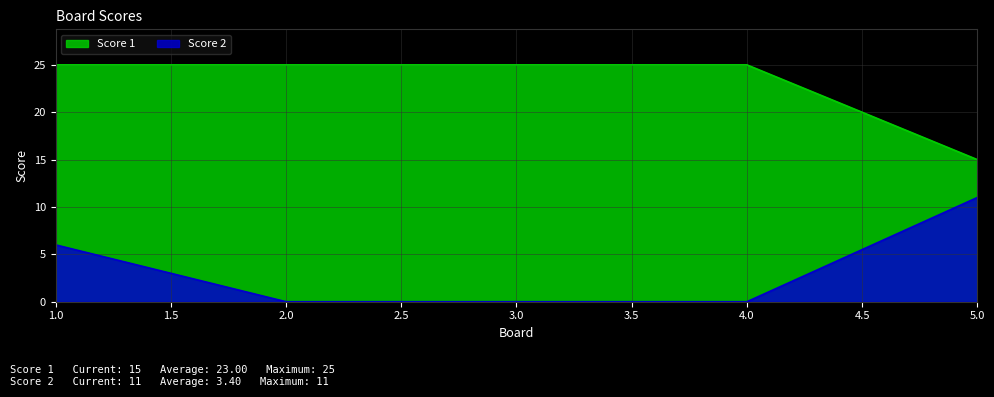

Reading left to right, what are all the values shown in this chart?

Score 1: 25	25	25	25	15
Score 2: 6	0	0	0	11